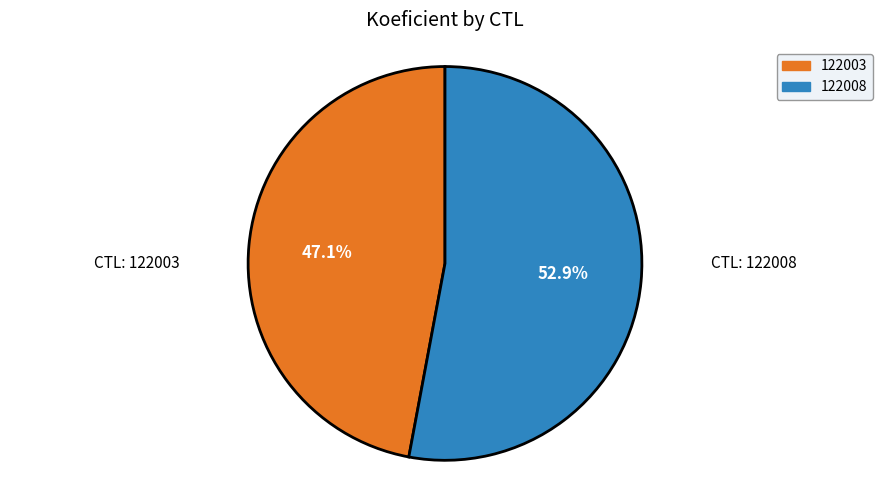

Is there a majority slice in this chart?

Yes